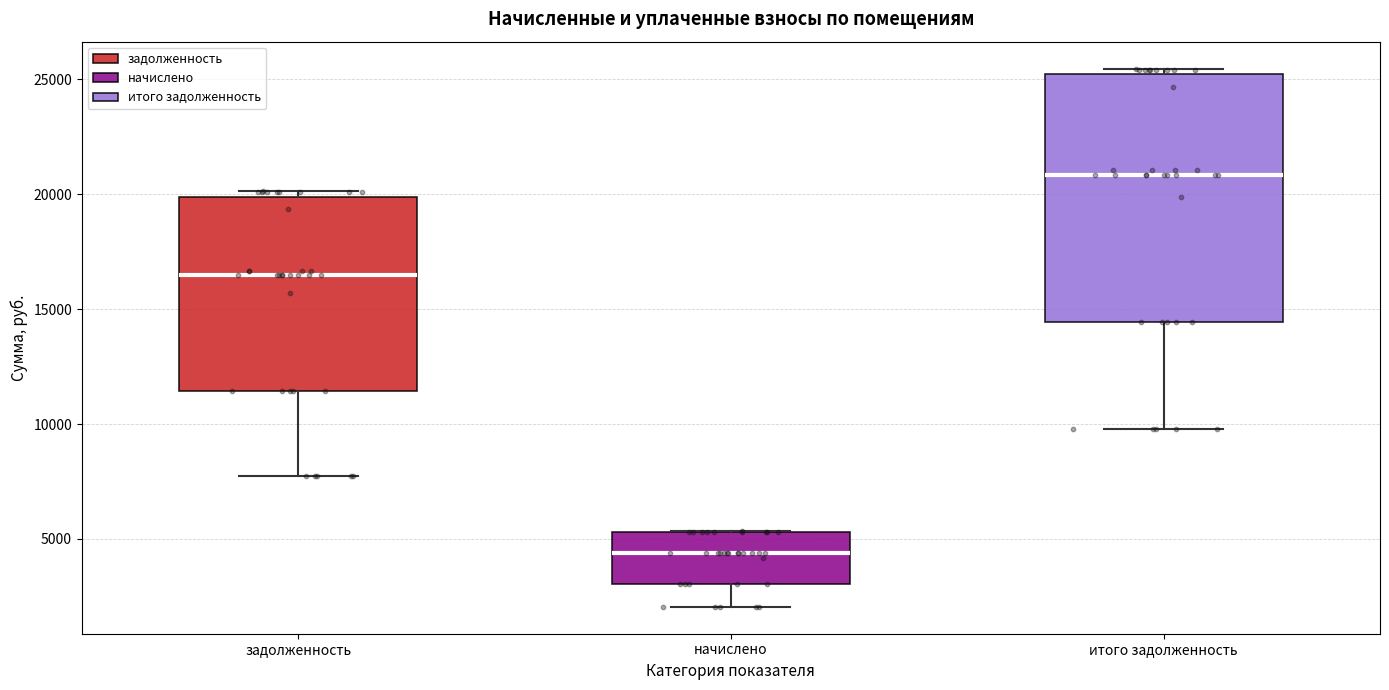

Which box's median line is the highest?

итого задолженность